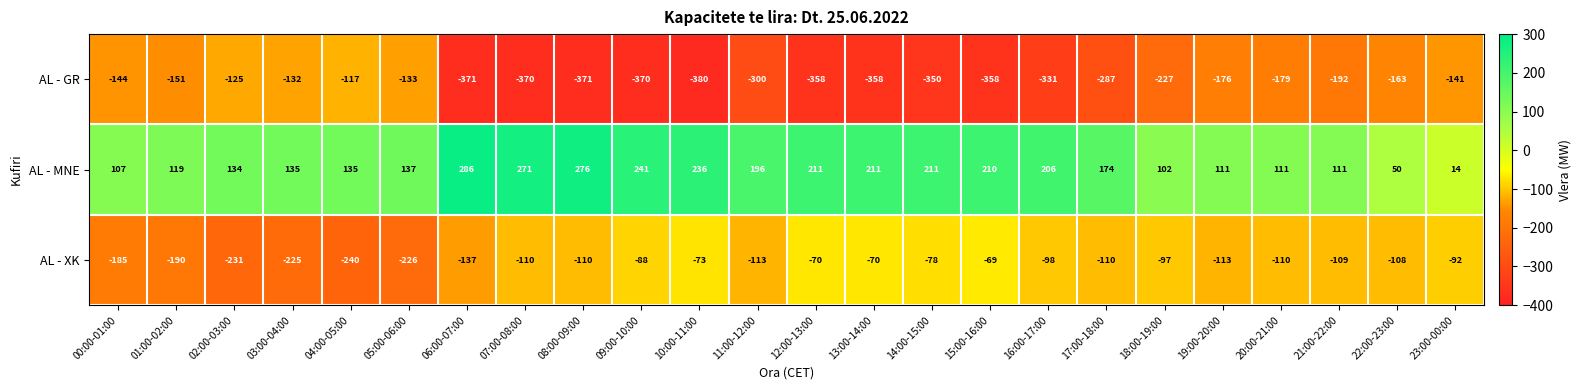

Is it true that AL - GR equals -141 at 23:00-00:00?

True